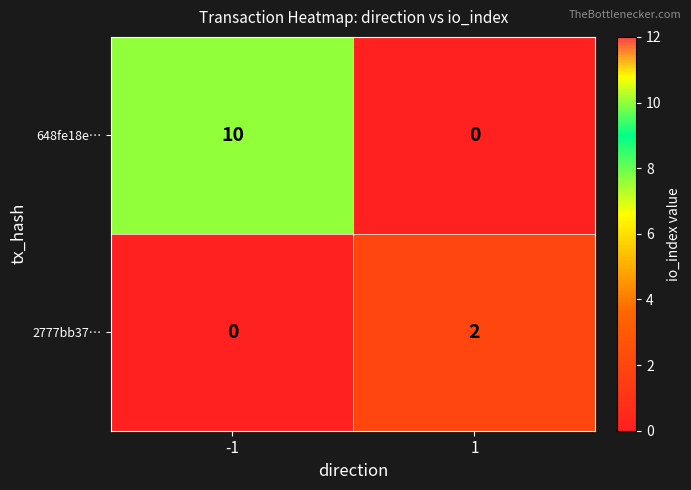

Rank the series by their maximum value, from highest to lowest.

648fe18e…, 2777bb37…